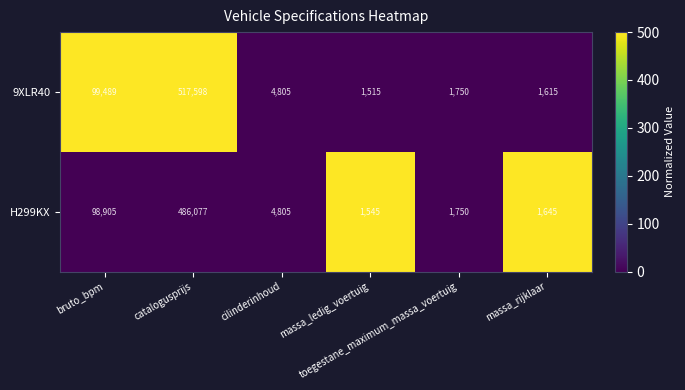

Which series has the largest total across all categories?

9XLR40